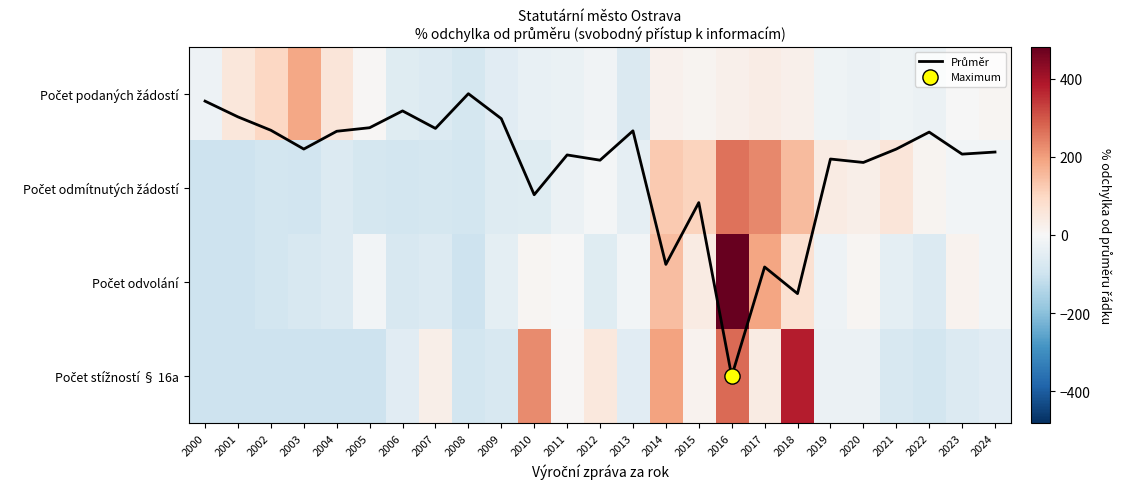

What is the total value across all series at 2003?

-85.9